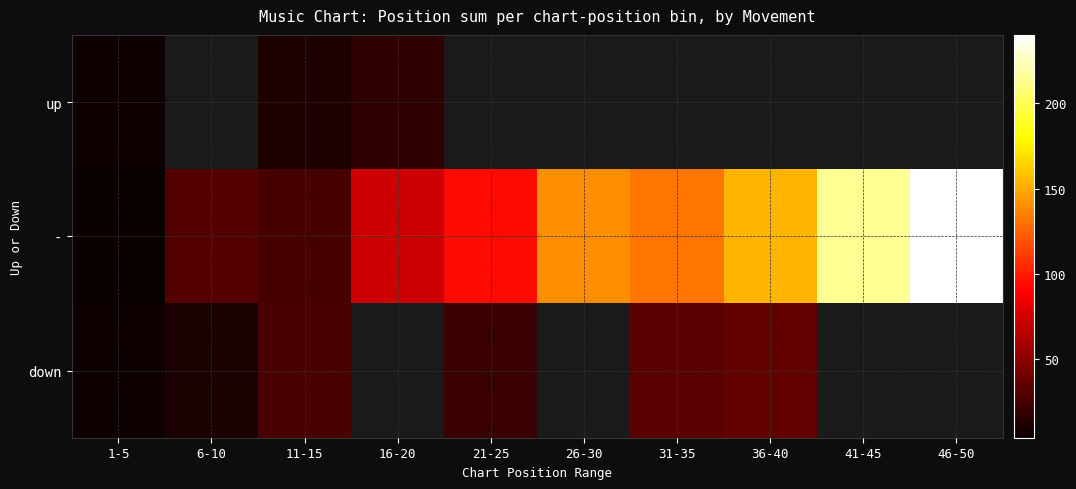

At which category is the sum across all series the highest?

46-50